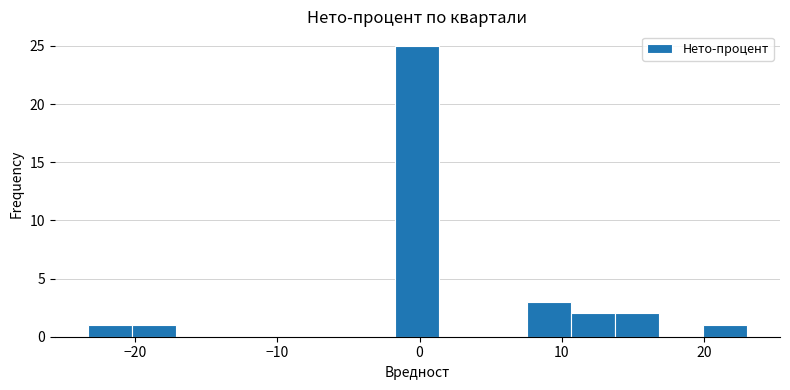

Read against the x-axis, roughly where is the centre of the tallest bar?

0